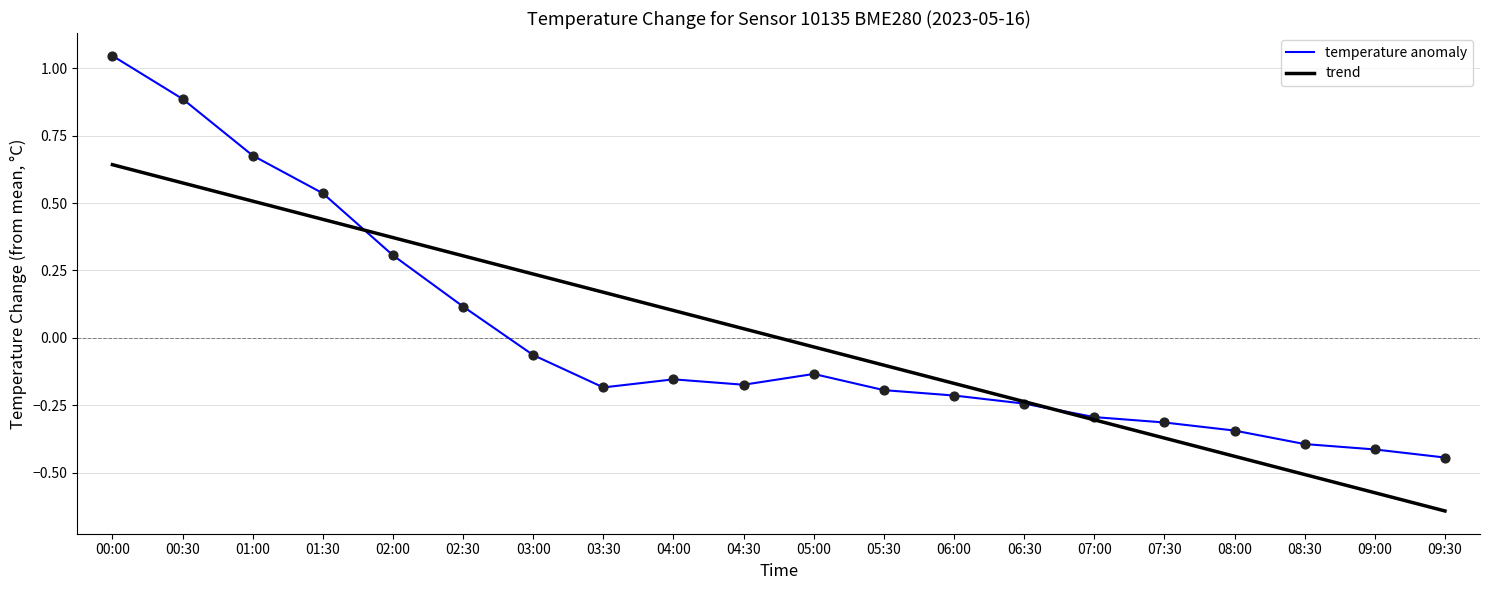

Between 09:00 and 00:30, which is larger?

00:30